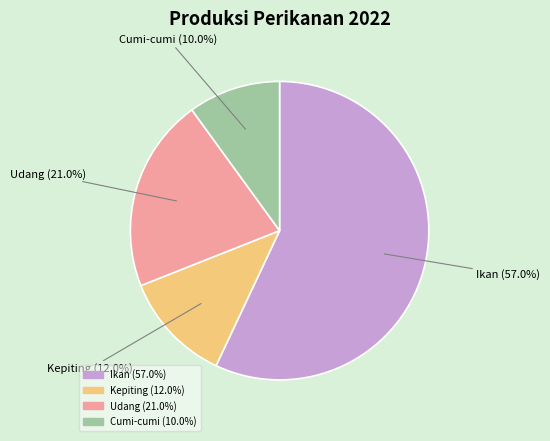

What percentage is the Kepiting slice, to the nearest percent?

12%